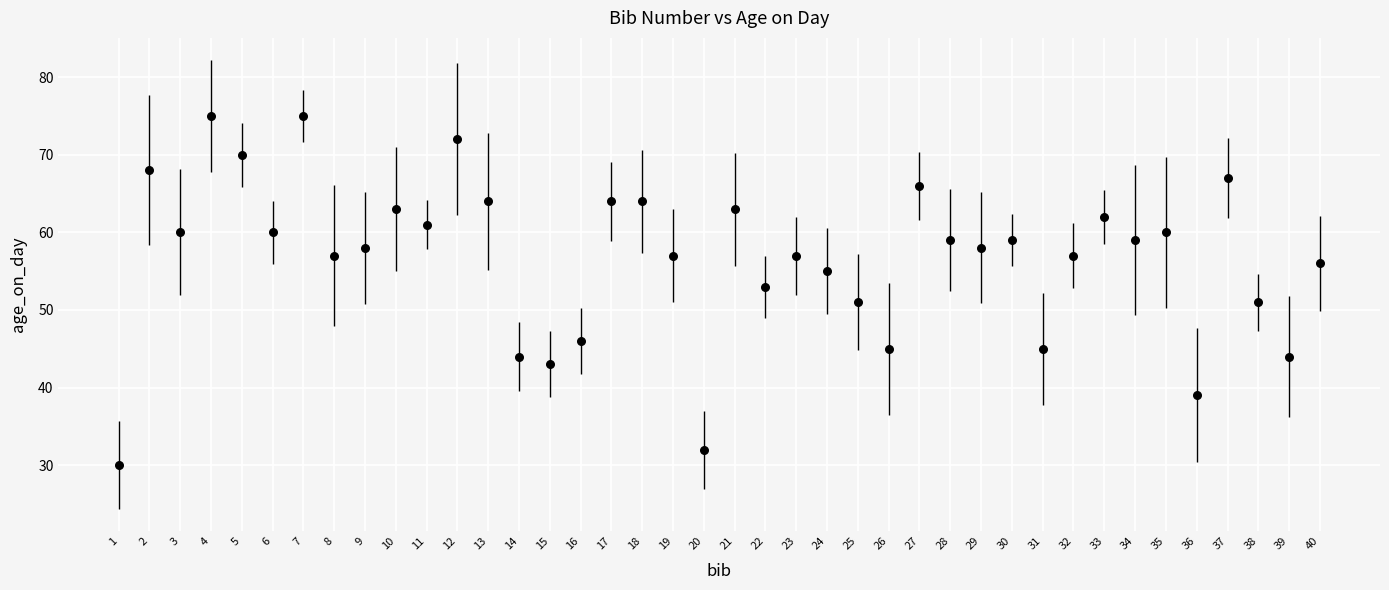

What is the range of X values (max minus min)?

39